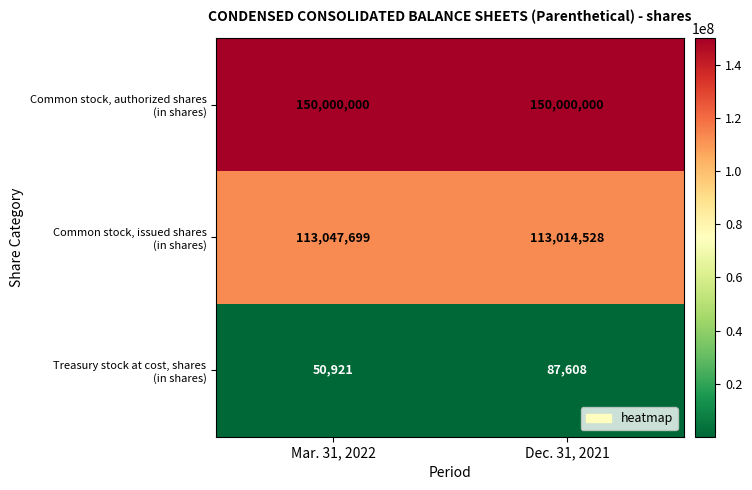

Count the number of categories in the chart.

2